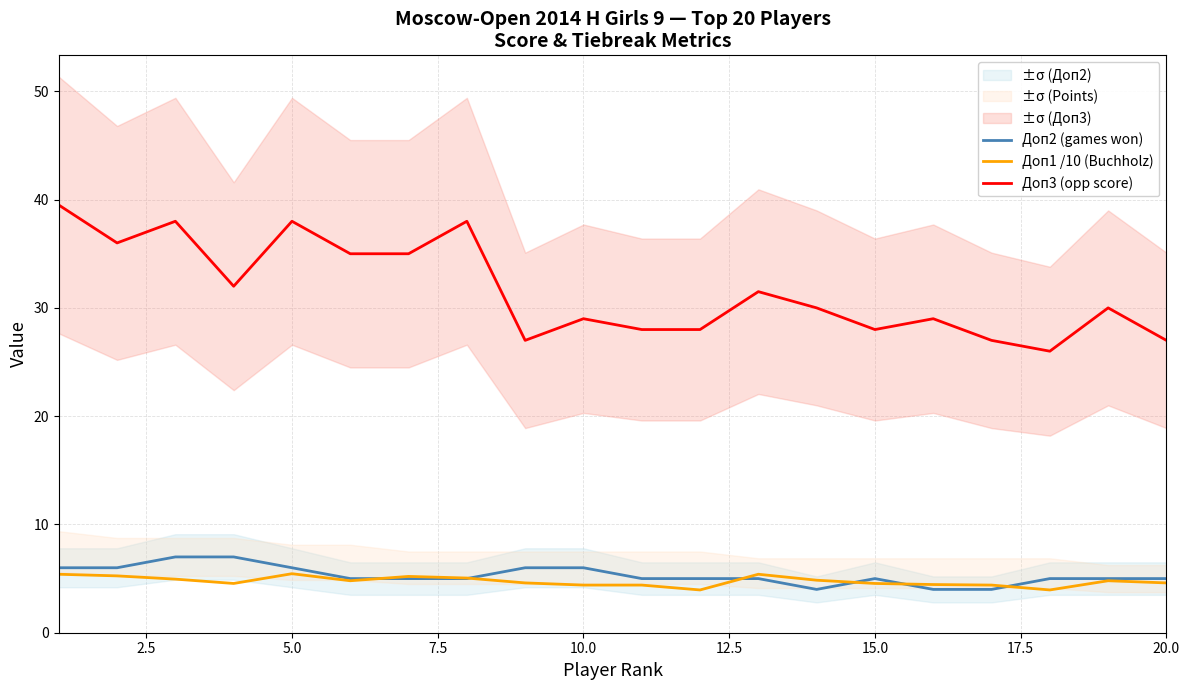

How many values in the Доп3 (opp score) series are below 30?

9